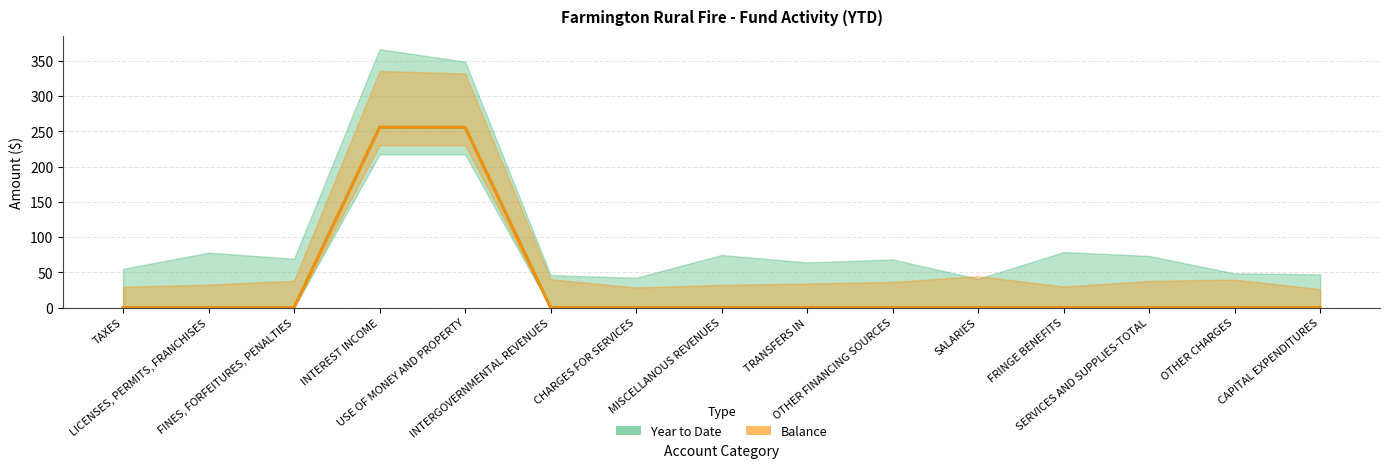

What is the label of the 12th point from the left?

FRINGE BENEFITS